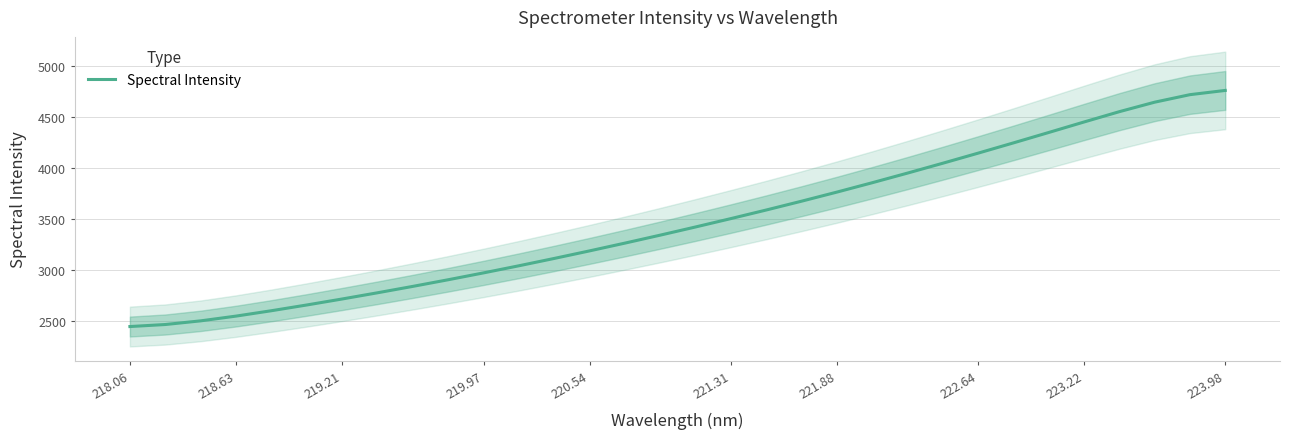

True or false: there are more than 1 points higher than both neighbors.

False